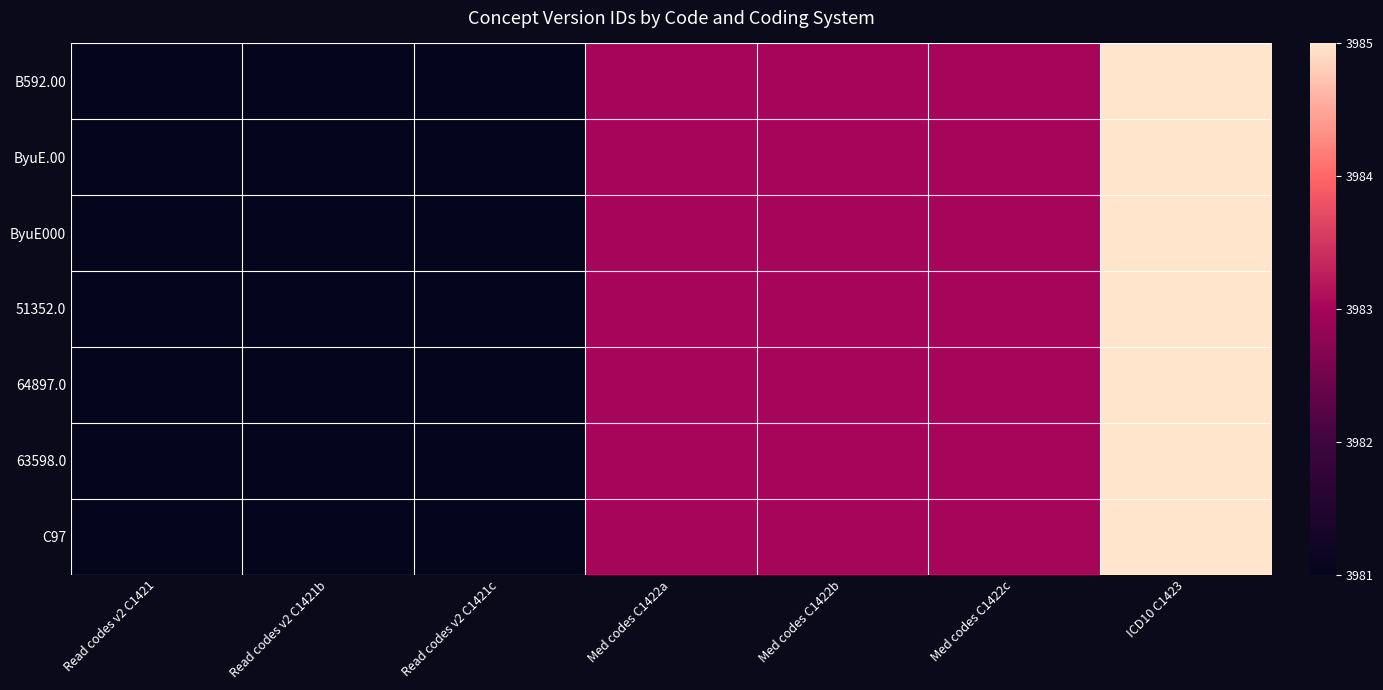

Reading right to left, transcribe all the data shown in this chart.

B592.00: ICD10 C1423=1.0	Med codes C1422c=0.5	Med codes C1422b=0.5	Med codes C1422a=0.5	Read codes v2 C1421c=0.0	Read codes v2 C1421b=0.0	Read codes v2 C1421=0.0
ByuE.00: ICD10 C1423=1.0	Med codes C1422c=0.5	Med codes C1422b=0.5	Med codes C1422a=0.5	Read codes v2 C1421c=0.0	Read codes v2 C1421b=0.0	Read codes v2 C1421=0.0
ByuE000: ICD10 C1423=1.0	Med codes C1422c=0.5	Med codes C1422b=0.5	Med codes C1422a=0.5	Read codes v2 C1421c=0.0	Read codes v2 C1421b=0.0	Read codes v2 C1421=0.0
51352.0: ICD10 C1423=1.0	Med codes C1422c=0.5	Med codes C1422b=0.5	Med codes C1422a=0.5	Read codes v2 C1421c=0.0	Read codes v2 C1421b=0.0	Read codes v2 C1421=0.0
64897.0: ICD10 C1423=1.0	Med codes C1422c=0.5	Med codes C1422b=0.5	Med codes C1422a=0.5	Read codes v2 C1421c=0.0	Read codes v2 C1421b=0.0	Read codes v2 C1421=0.0
63598.0: ICD10 C1423=1.0	Med codes C1422c=0.5	Med codes C1422b=0.5	Med codes C1422a=0.5	Read codes v2 C1421c=0.0	Read codes v2 C1421b=0.0	Read codes v2 C1421=0.0
C97: ICD10 C1423=1.0	Med codes C1422c=0.5	Med codes C1422b=0.5	Med codes C1422a=0.5	Read codes v2 C1421c=0.0	Read codes v2 C1421b=0.0	Read codes v2 C1421=0.0